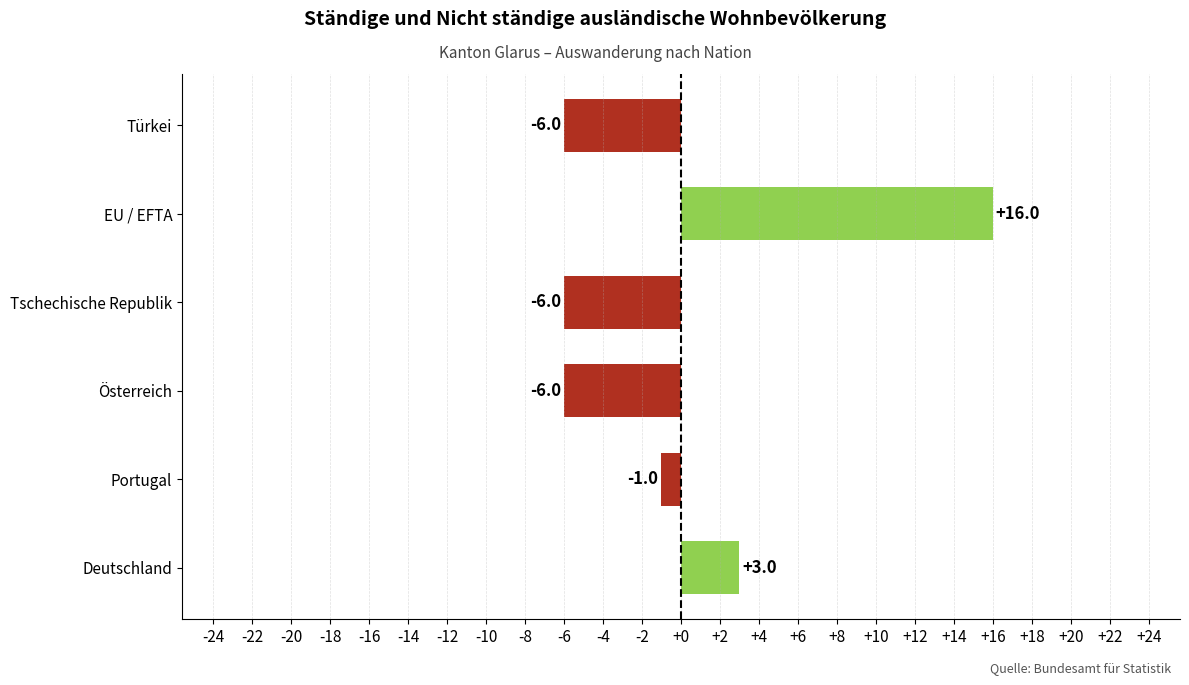

How many series are shown in this chart?

1